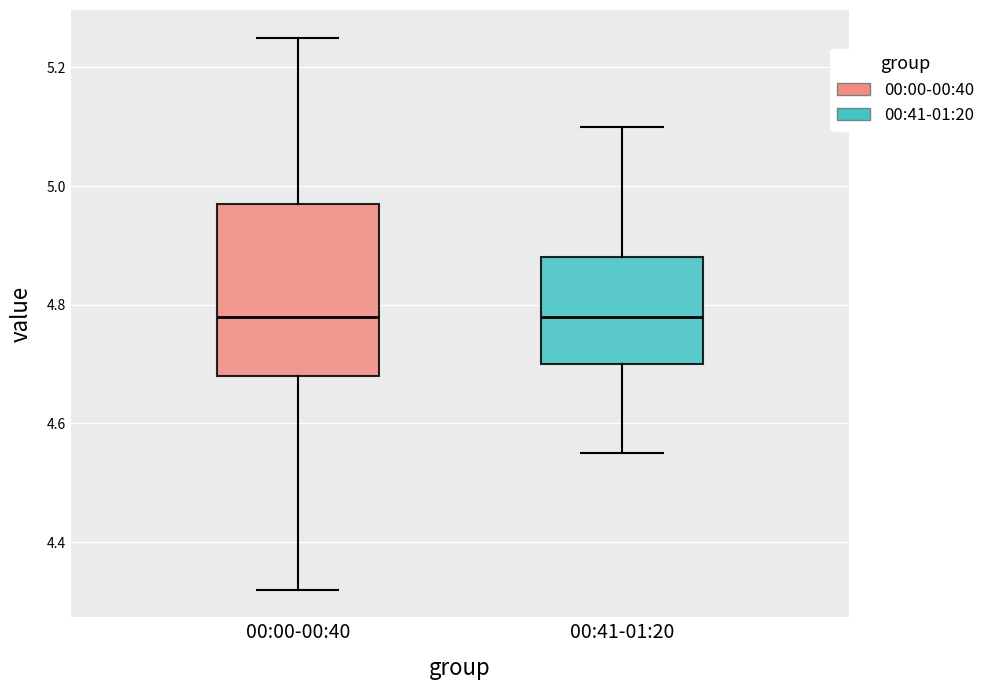

Which box is the tallest, from its lower edge to its upper edge?

00:00-00:40